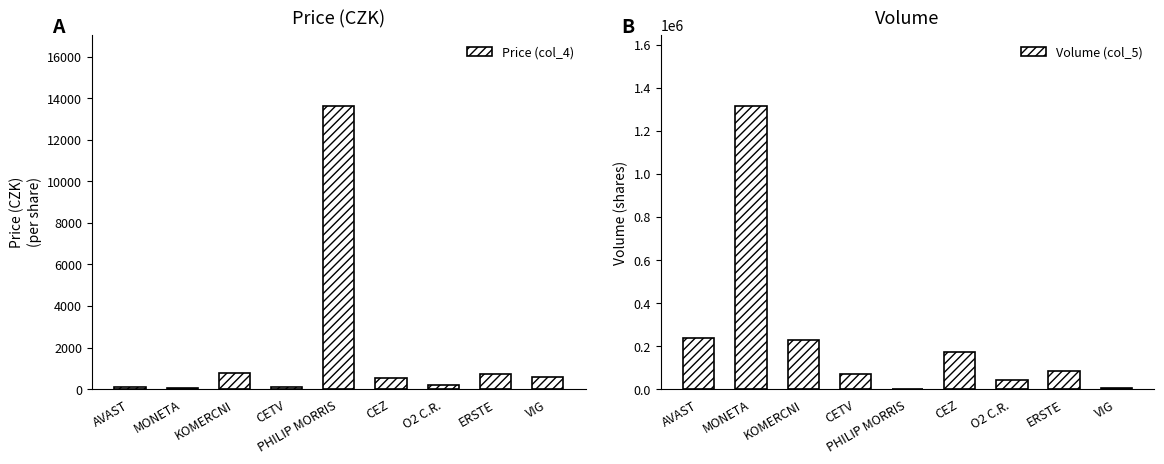

What is the difference between the maximum and minimum values in the Price (col_4) series?

13568.8